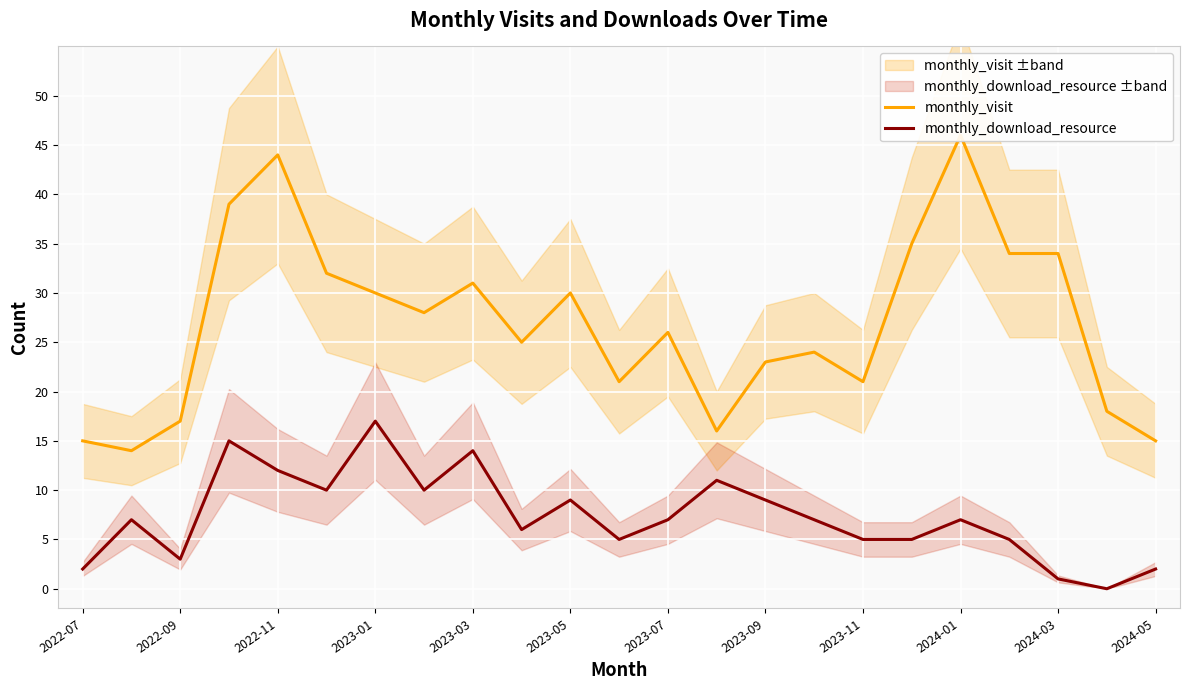

How many interior local peaks does the monthly_visit series have?

6